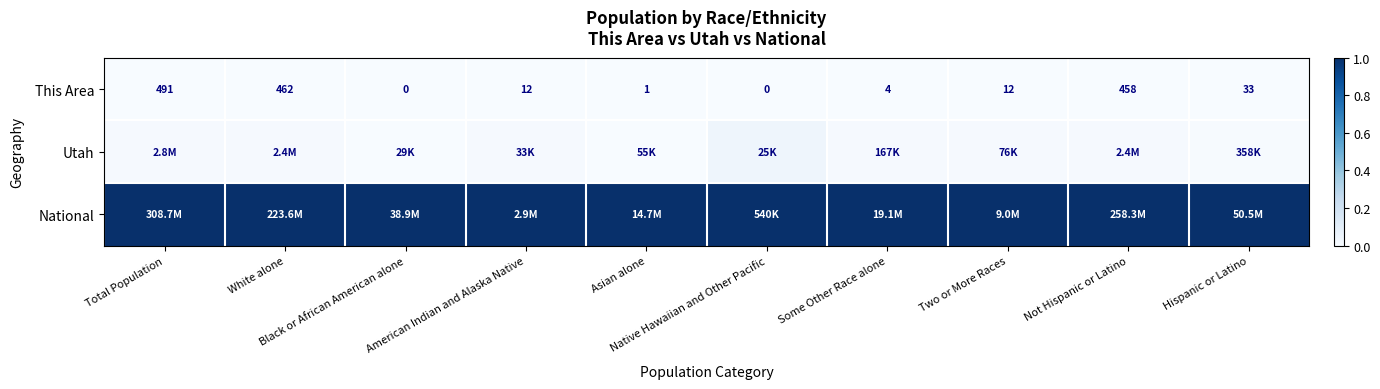

Is it true that National equals 1.0 at American Indian and Alaska Native?

True